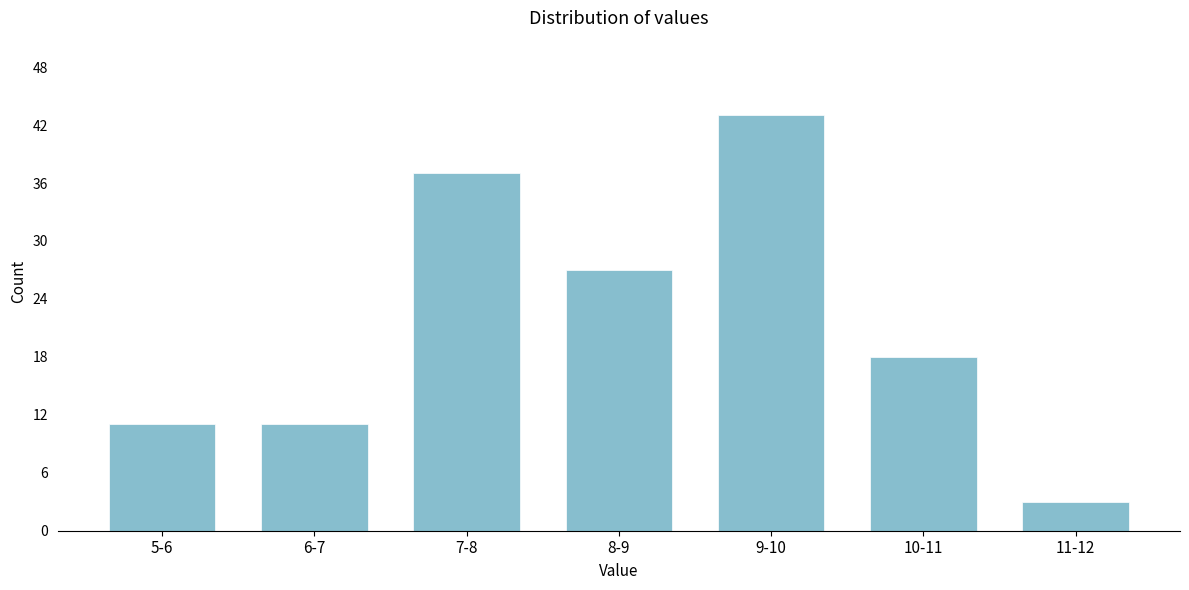

Reading left to right, transcribe all the data shown in this chart.

11	11	37	27	43	18	3